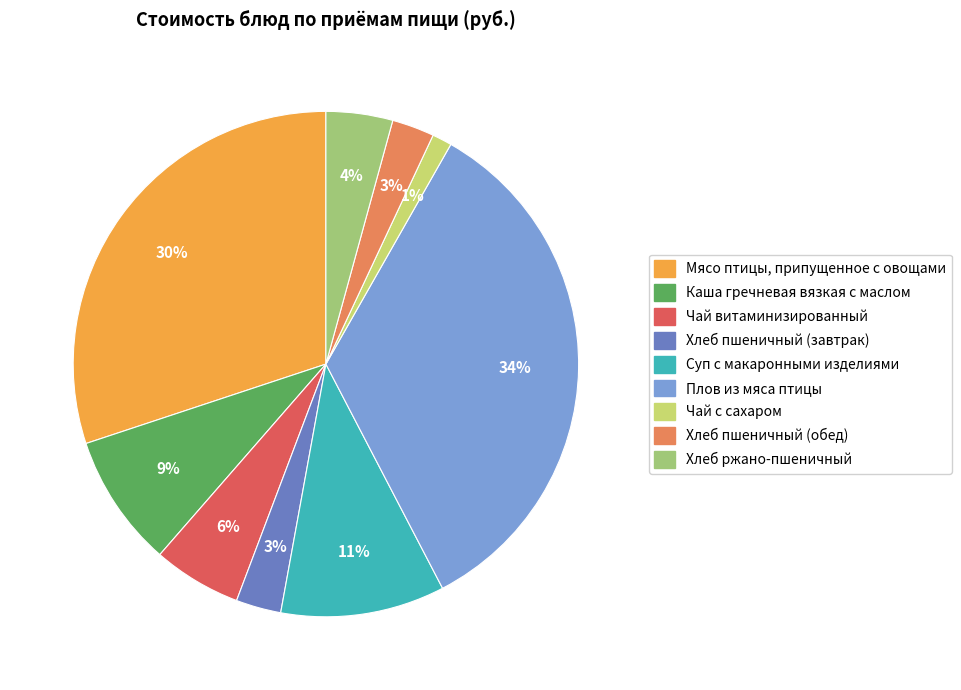

To the nearest percent, what portion does Чай витаминизированный represent?

6%